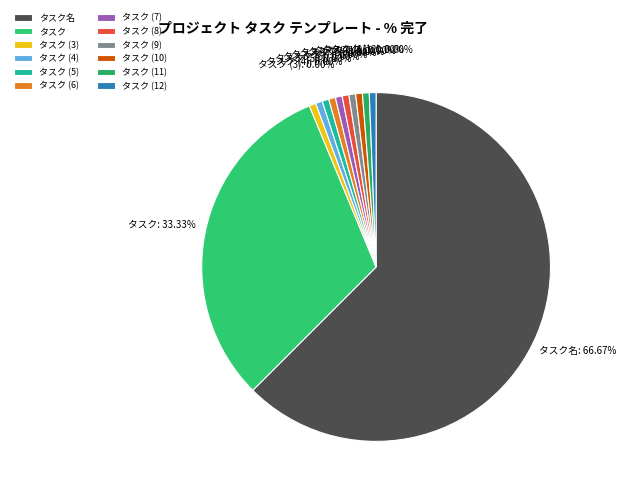

True or false: タスク (6) accounts for 9% of the total.

False